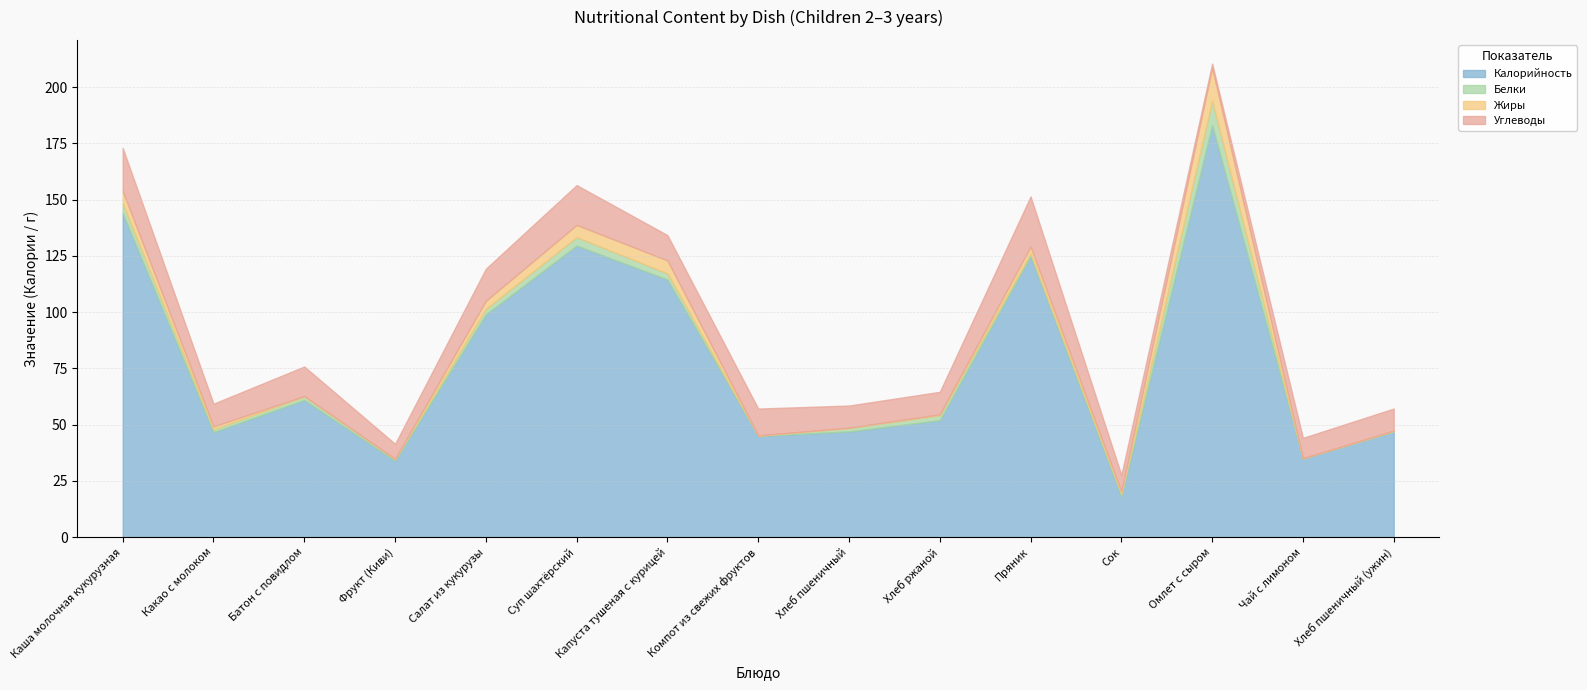

Does the chart have visible grid lines?

Yes